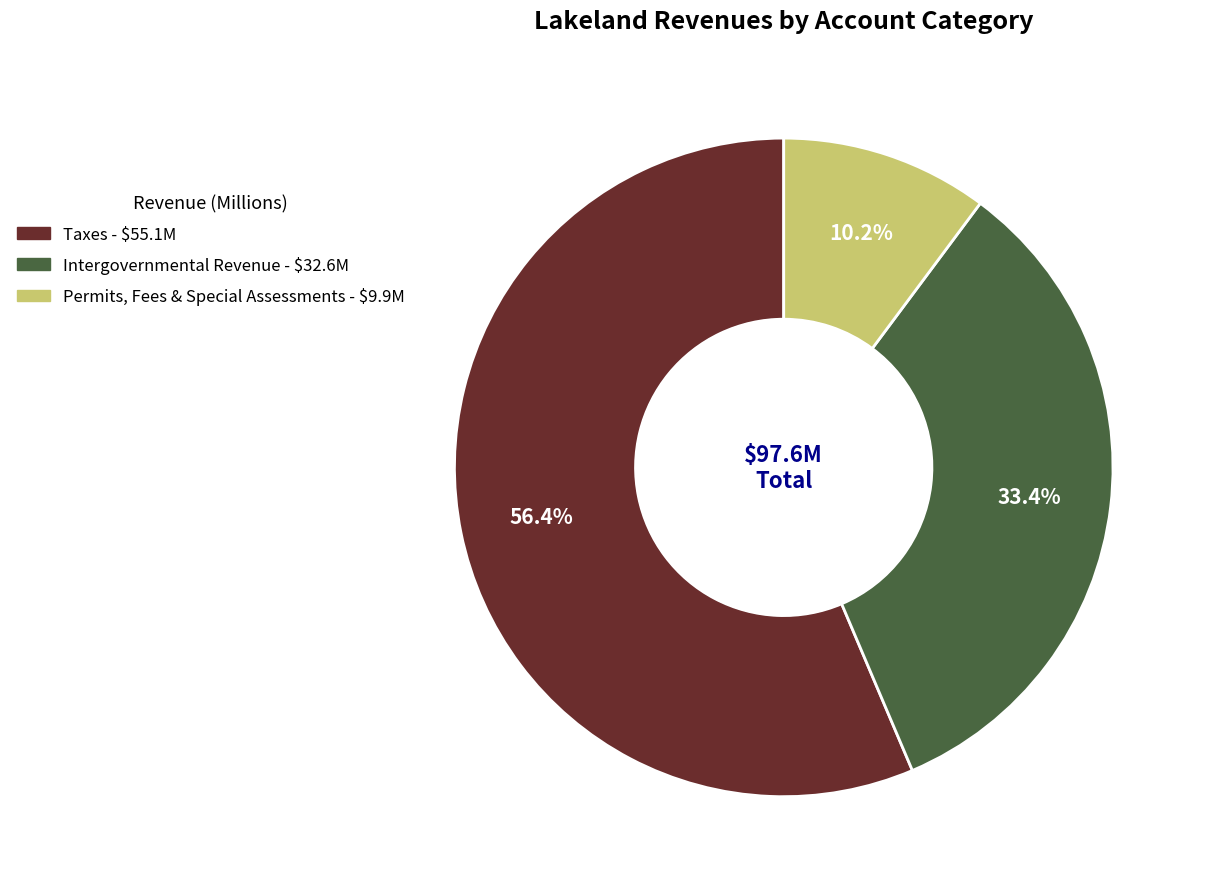

How many slices are in this pie chart?

3